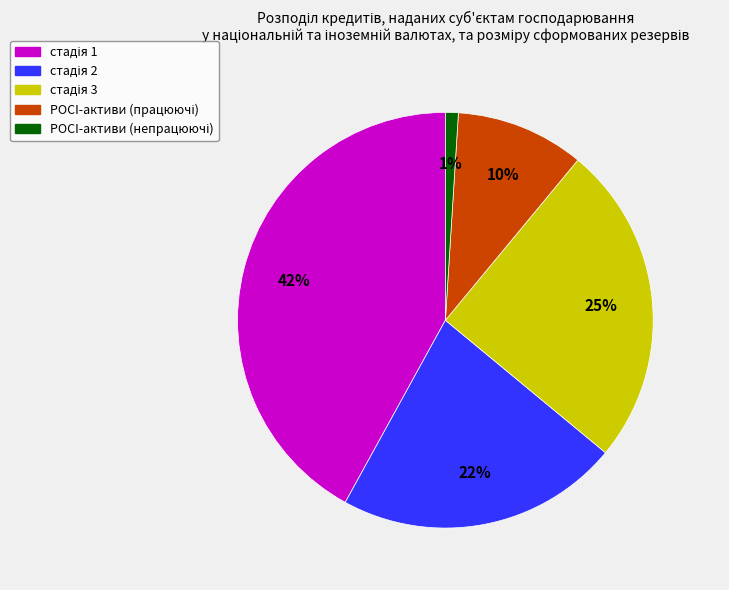

Does any single category account for the majority?

No